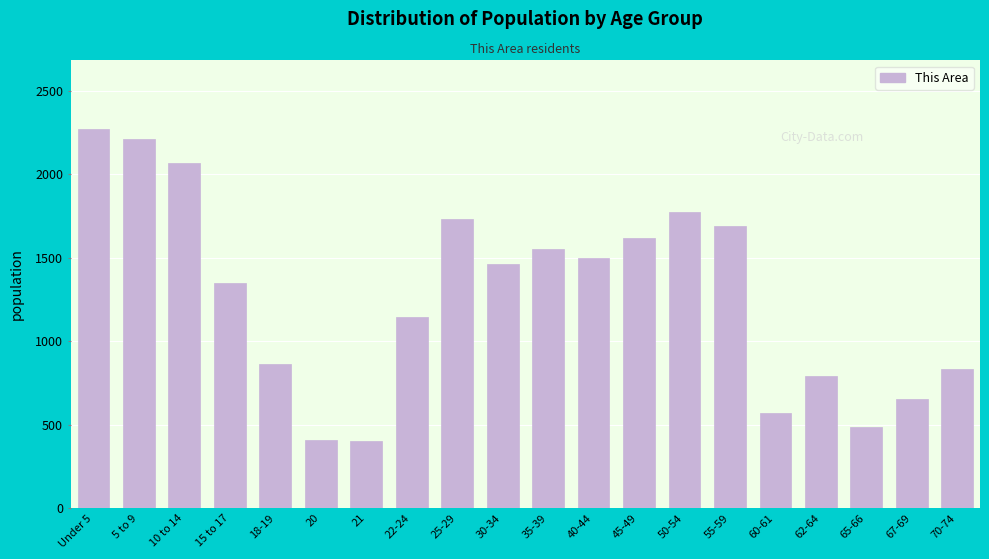

What is the change in value from Under 5 to 30-34?

-808